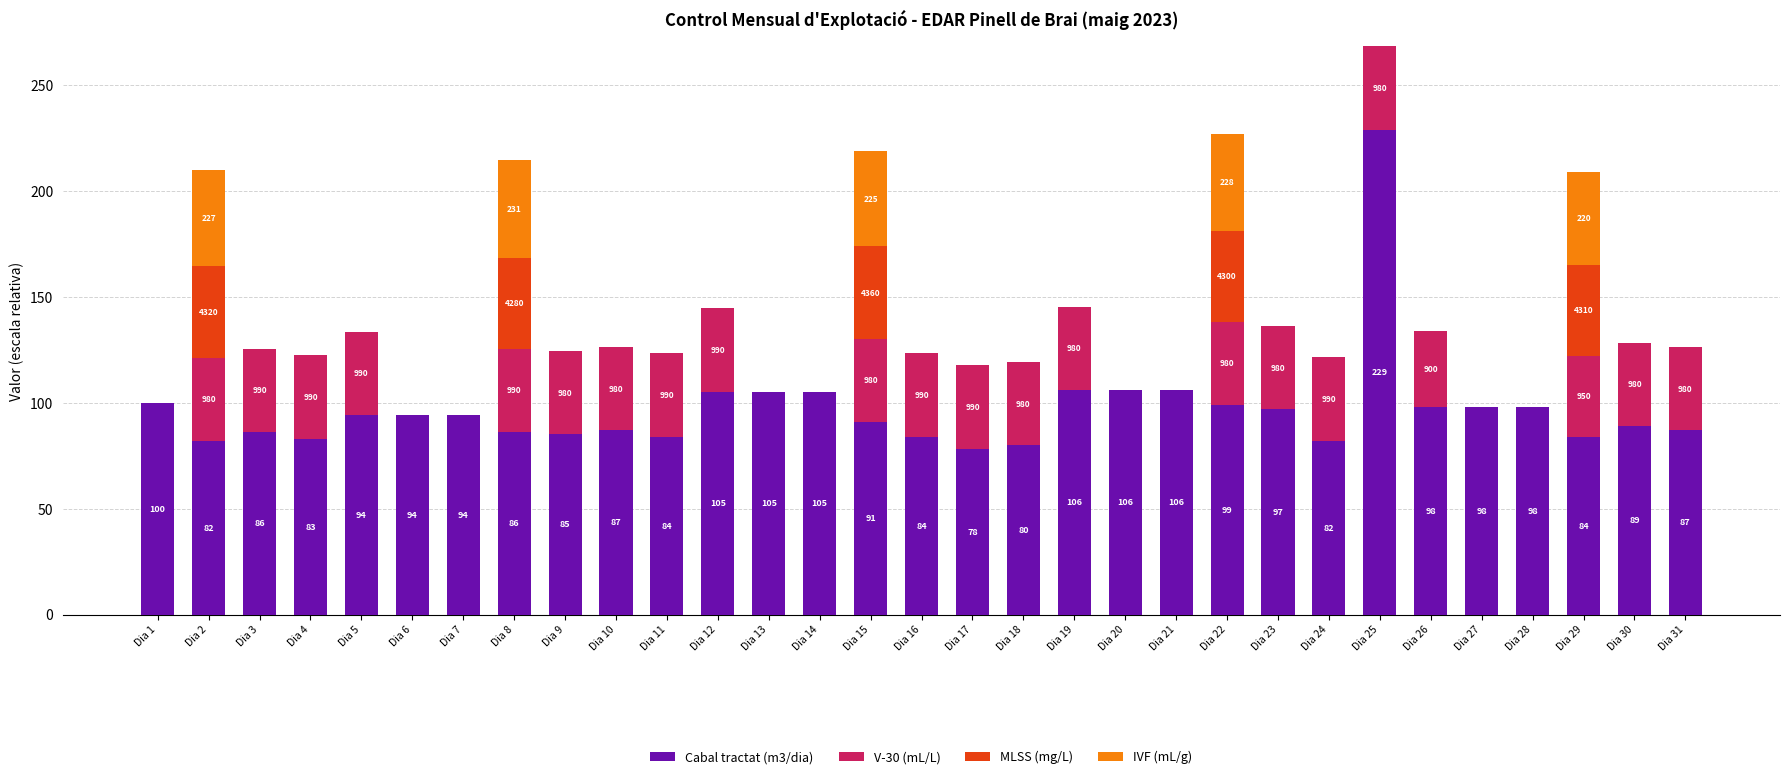

The value of Cabal tractat (m3/dia) at Dia 5 is 60.7. True or false?

False